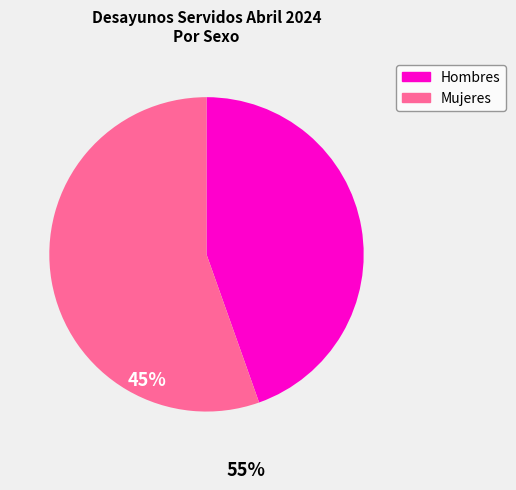

The Hombres slice represents 45% of the pie. True or false?

True